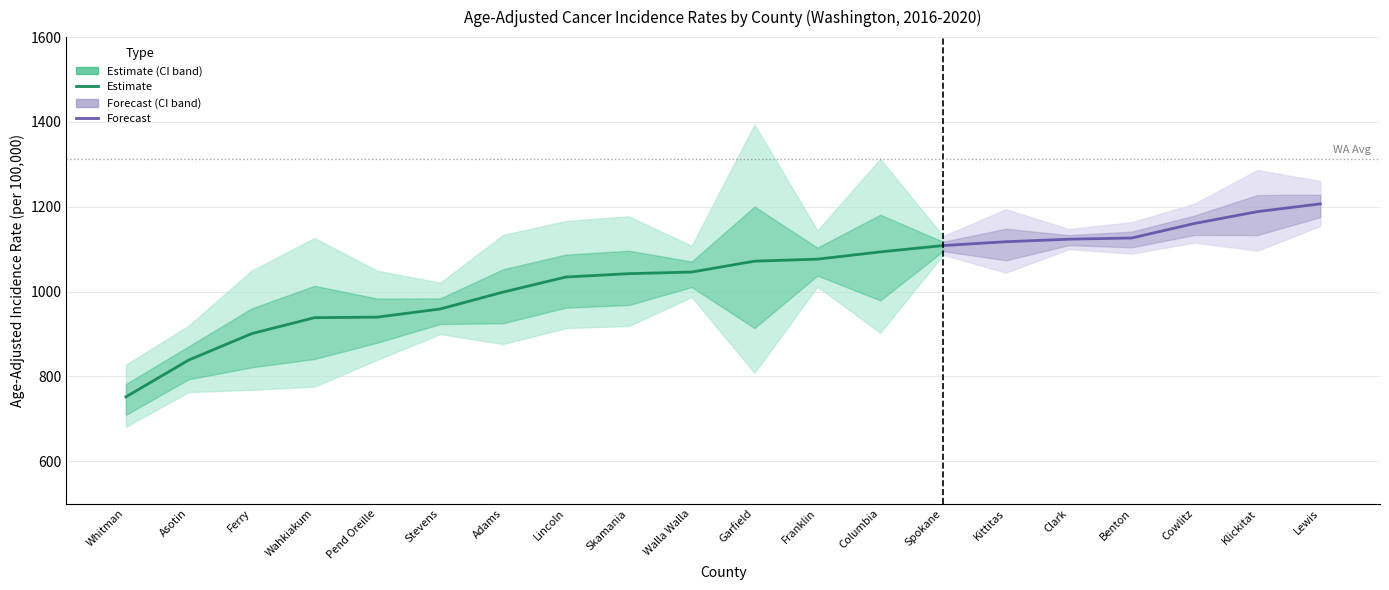

Rank the categories by Lower 95% CI value from highest to lowest.

Lewis, Cowlitz, Clark, Klickitat, Benton, Spokane, Kittitas, Franklin, Walla Walla, Skamania, Lincoln, Columbia, Stevens, Adams, Pend Oreille, Garfield, Wahkiakum, Ferry, Asotin, Whitman